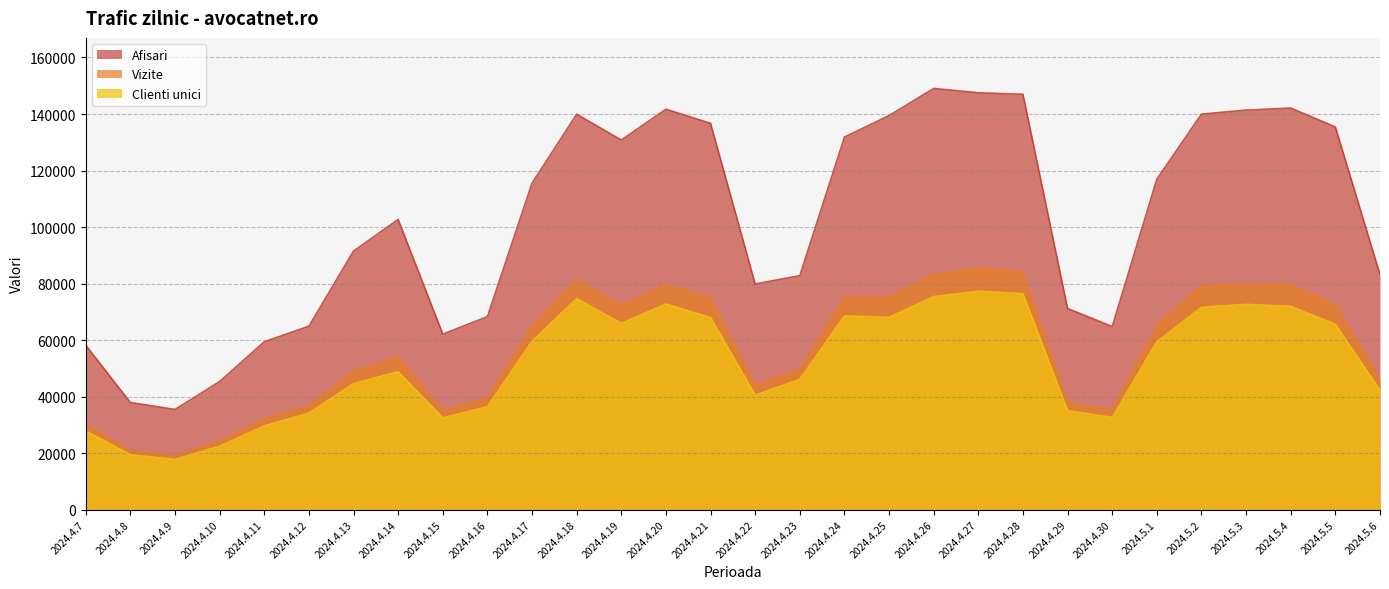

What is the difference between the Vizite values at 2024.4.15 and 2024.4.29?

2933